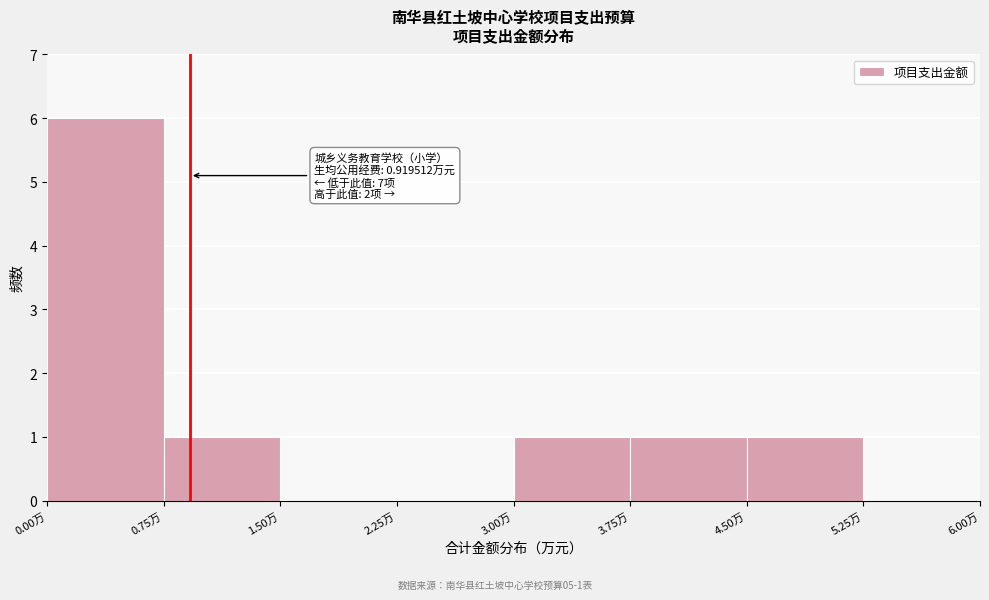

Which range on the x-axis has the tallest bar?

0.00 to 0.75